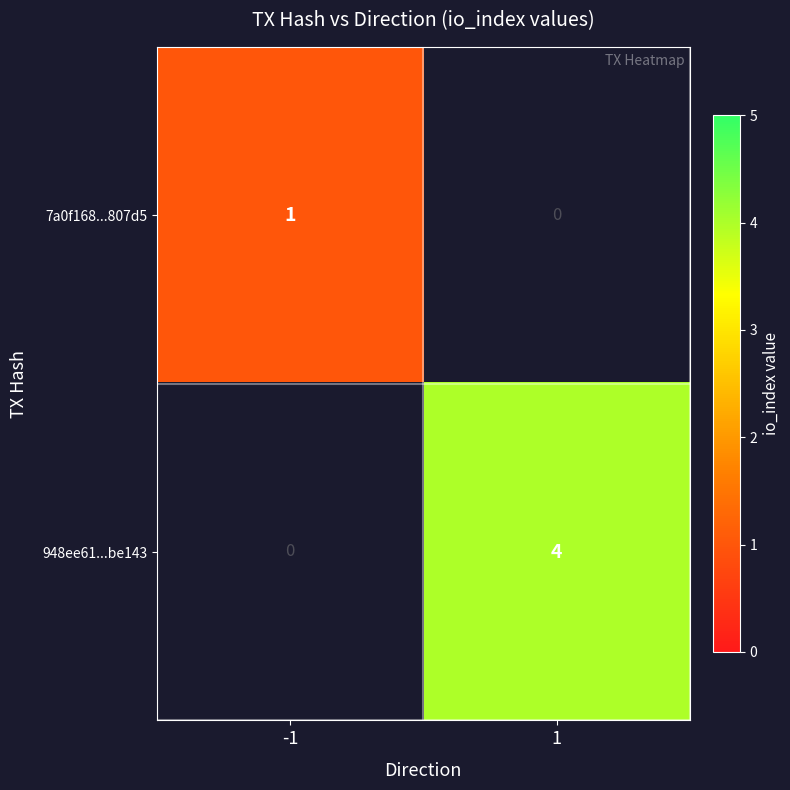

Which has a higher value, 1 or -1?

-1